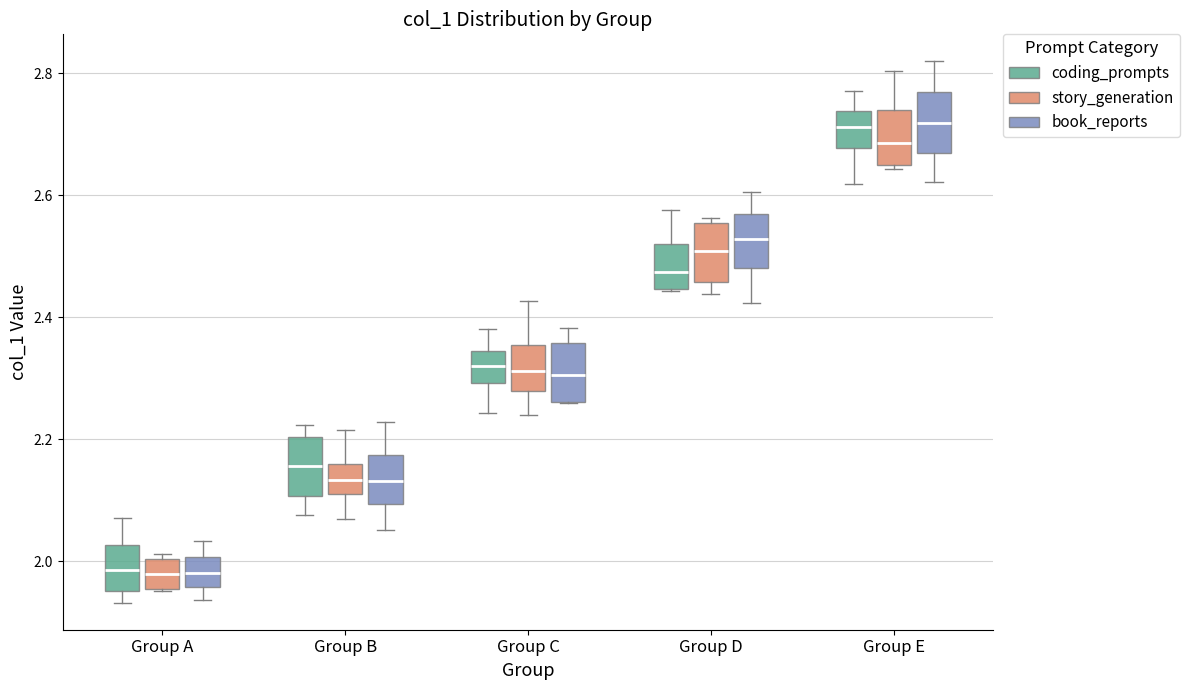

Reading left to right, read every box against the y-axis: the position of its median line, the range the box covers, and the ends of its whiskers. The values are not printed on the chart, so give them approximately, as read against the axis.

Group A (coding_prompts): median 1.98, box 1.96 to 2.02, whiskers 1.94 to 2.08
Group A (story_generation): median 1.98, box 1.96 to 2.00, whiskers 1.96 to 2.02
Group A (book_reports): median 1.98, box 1.96 to 2.00, whiskers 1.94 to 2.04
Group B (coding_prompts): median 2.16, box 2.10 to 2.20, whiskers 2.08 to 2.22
Group B (story_generation): median 2.14, box 2.12 to 2.16, whiskers 2.06 to 2.22
Group B (book_reports): median 2.14, box 2.10 to 2.18, whiskers 2.06 to 2.22
Group C (coding_prompts): median 2.32, box 2.30 to 2.34, whiskers 2.24 to 2.38
Group C (story_generation): median 2.32, box 2.28 to 2.36, whiskers 2.24 to 2.42
Group C (book_reports): median 2.30, box 2.26 to 2.36, whiskers 2.26 to 2.38
Group D (coding_prompts): median 2.48, box 2.44 to 2.52, whiskers 2.44 to 2.58
Group D (story_generation): median 2.50, box 2.46 to 2.56, whiskers 2.44 to 2.56 (just above the box's upper edge)
Group D (book_reports): median 2.52, box 2.48 to 2.56, whiskers 2.42 to 2.60
Group E (coding_prompts): median 2.72, box 2.68 to 2.74, whiskers 2.62 to 2.78
Group E (story_generation): median 2.68, box 2.66 to 2.74, whiskers 2.64 to 2.80
Group E (book_reports): median 2.72, box 2.66 to 2.76, whiskers 2.62 to 2.82